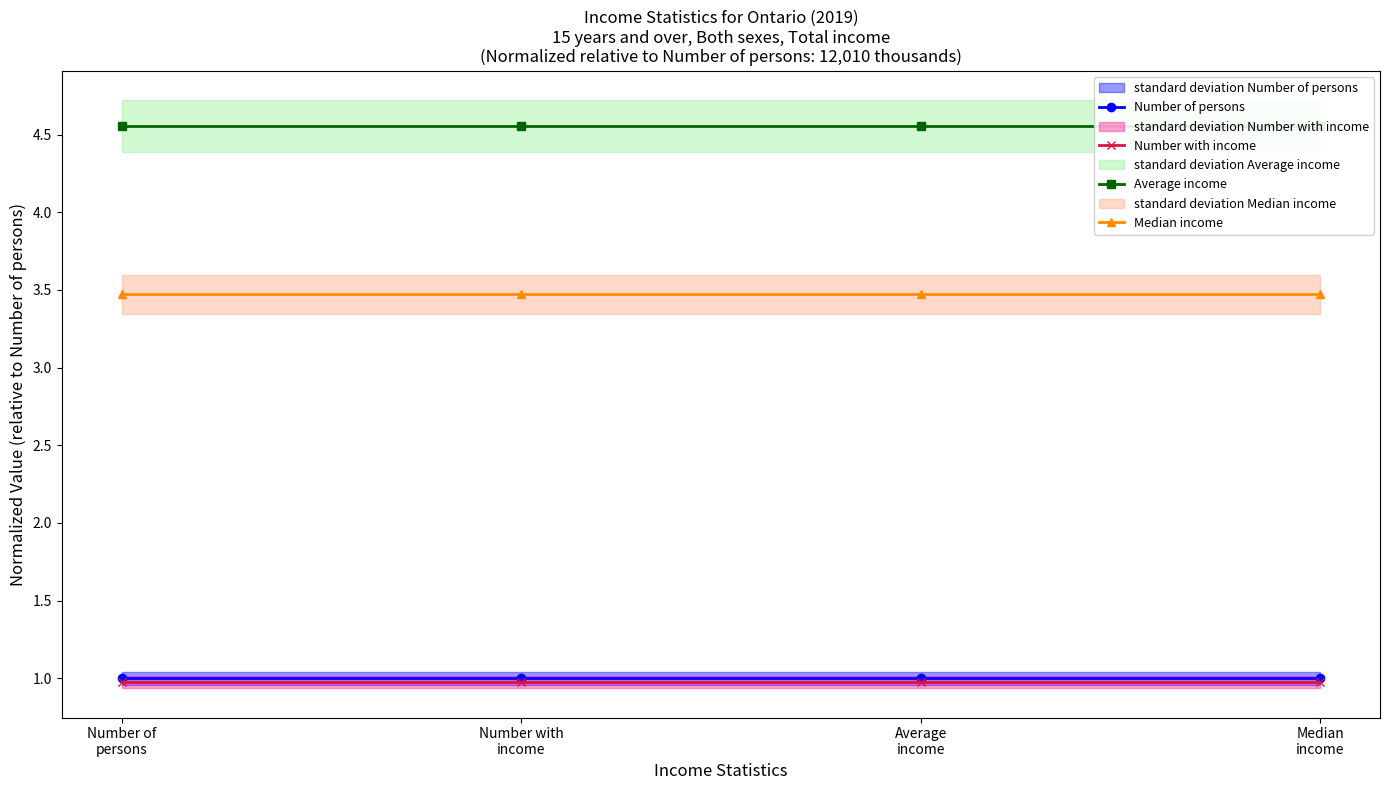

Between Number of
persons and Median
income, which is larger?

Number of
persons